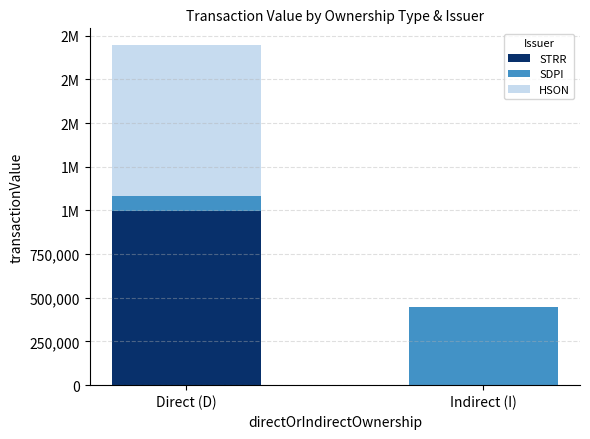

Which series has the largest total across all categories?

STRR